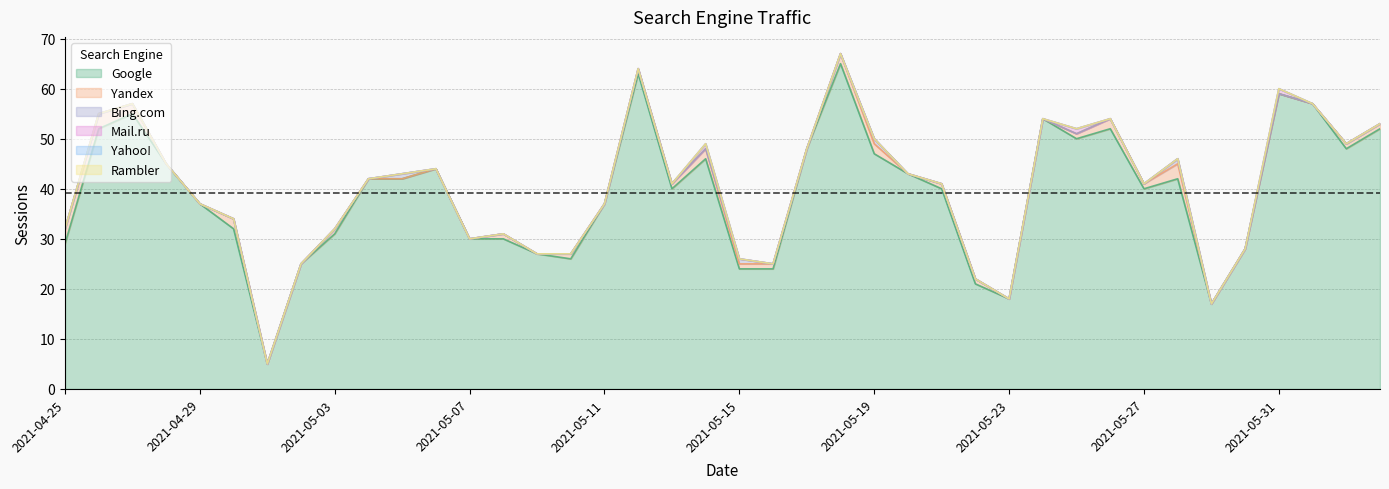

What is the difference between the second highest and minimum values in the Yandex series?

3